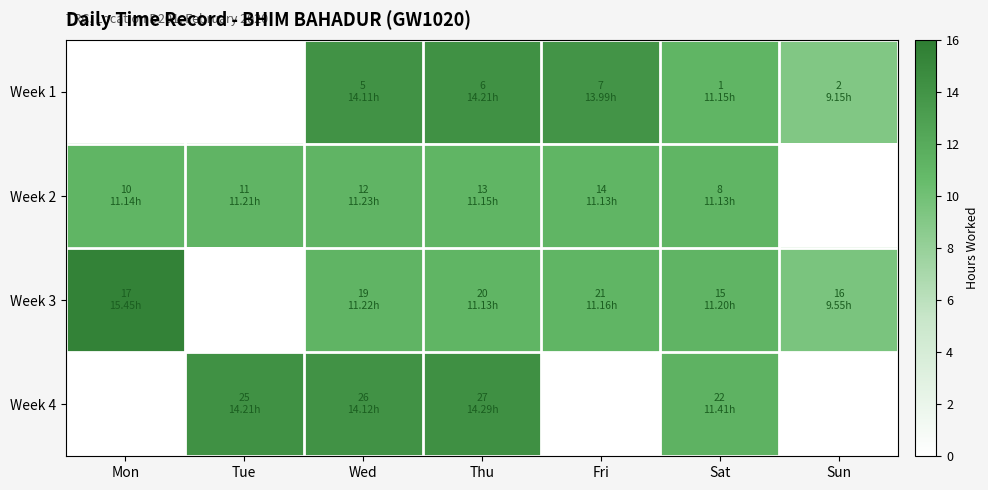

Rank the series at Sat from lowest to highest value.

Week 2, Week 1, Week 3, Week 4